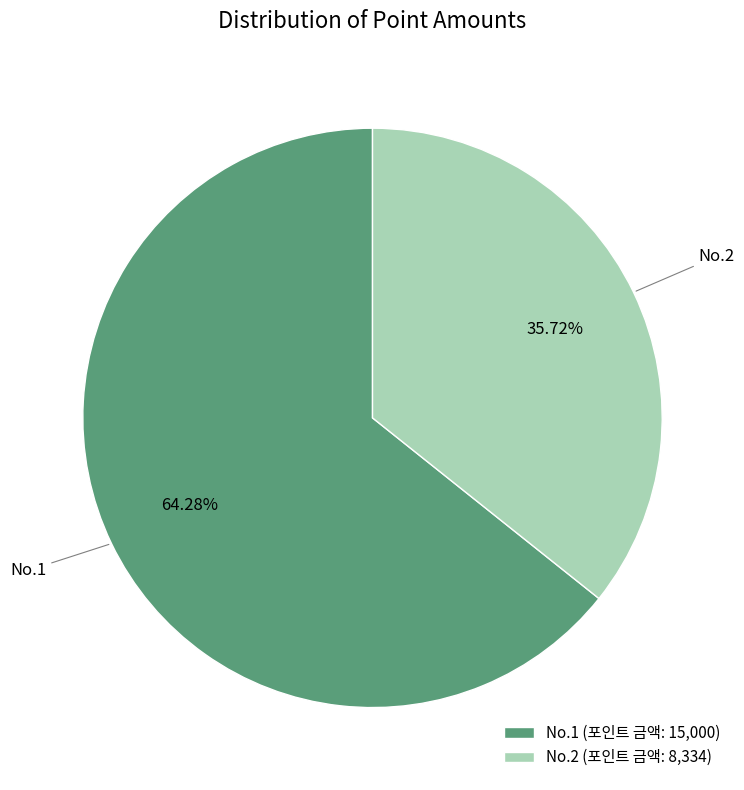

Between No.1 (포인트 금액: 15,000) and No.2 (포인트 금액: 8,334), which is larger?

No.1 (포인트 금액: 15,000)